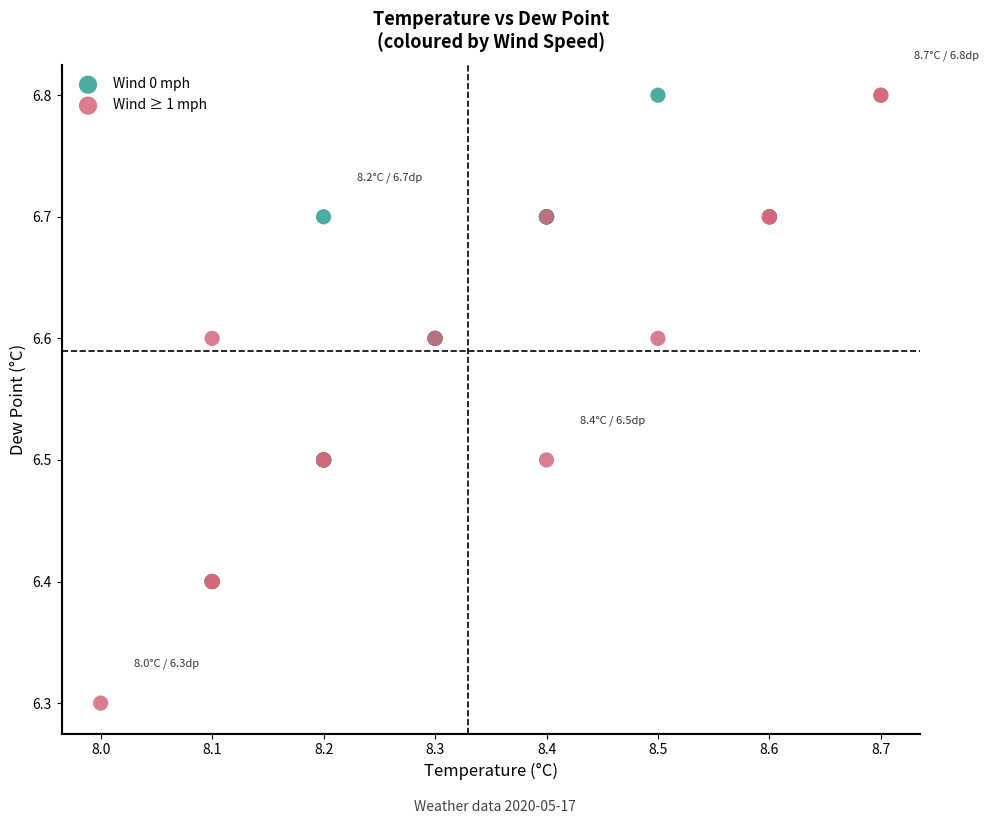

Which series has the largest Y range (max minus min)?

Wind ≥ 1 mph